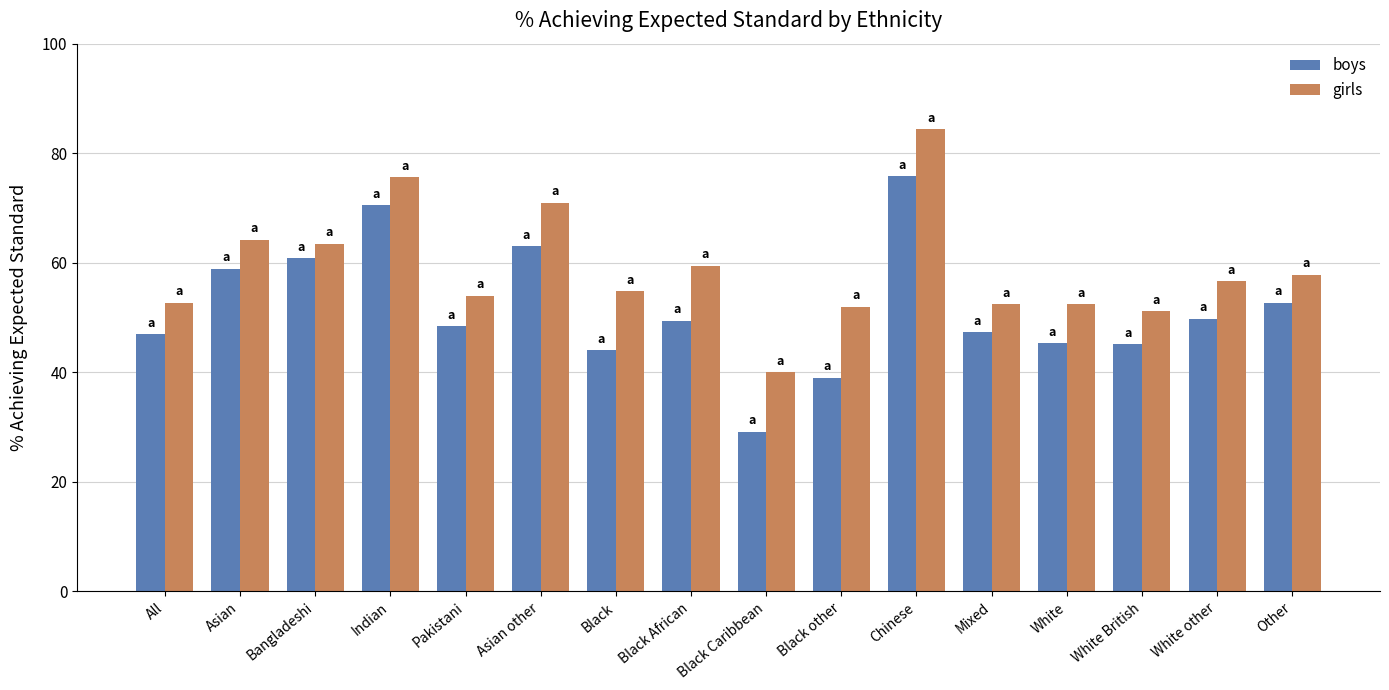

At which label does girls reach its peak?

Chinese